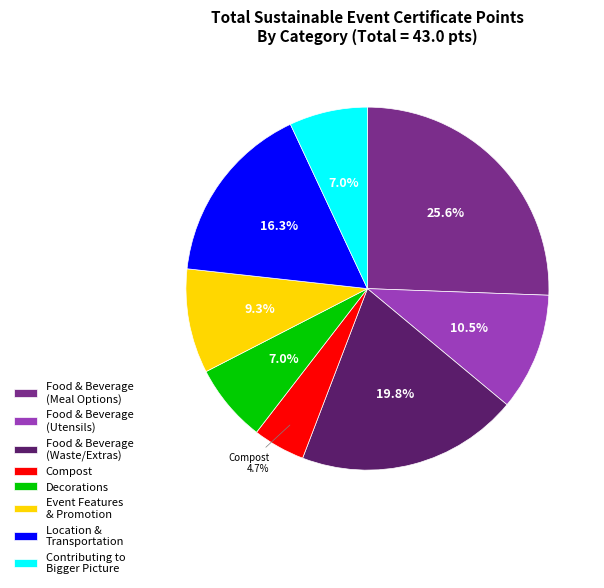

What is the largest slice in the pie chart?

Food & Beverage (Meal Options)